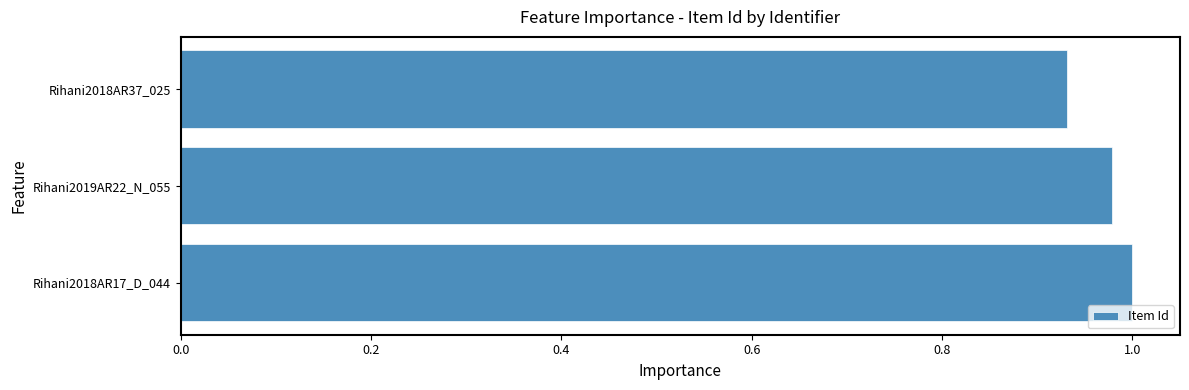

Which category has the highest value across all series?

Rihani2018AR17_D_044